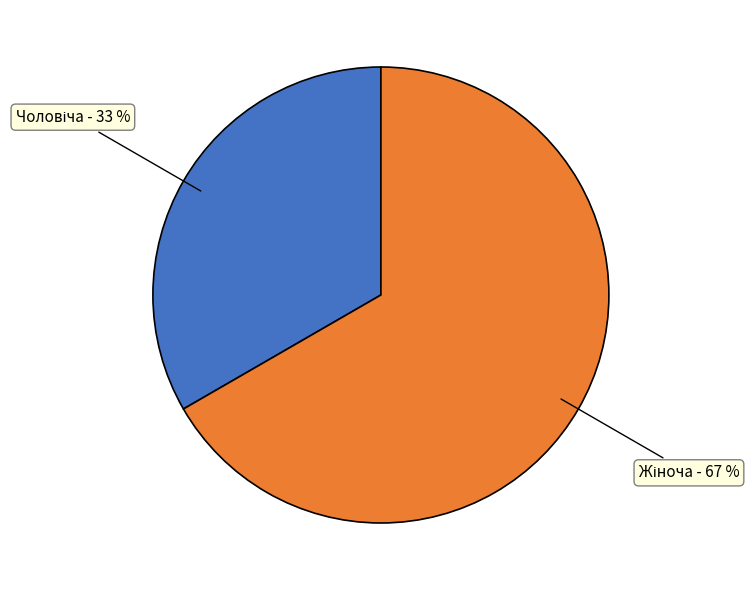

To the nearest percent, what is the average slice percentage?

50%